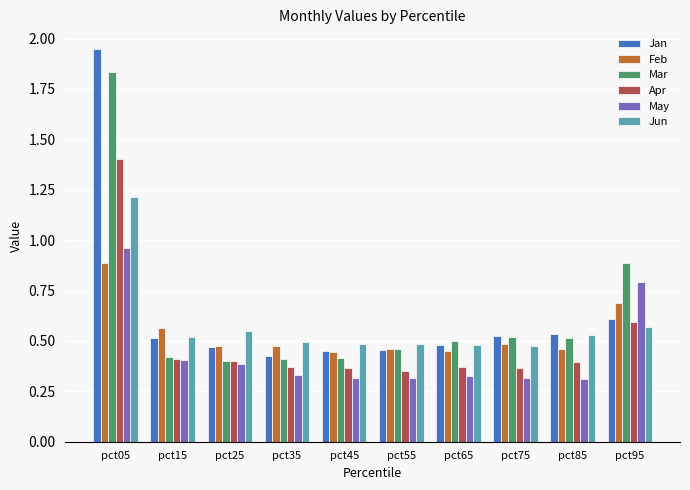

Which category has the highest value in the Jan series?

pct05